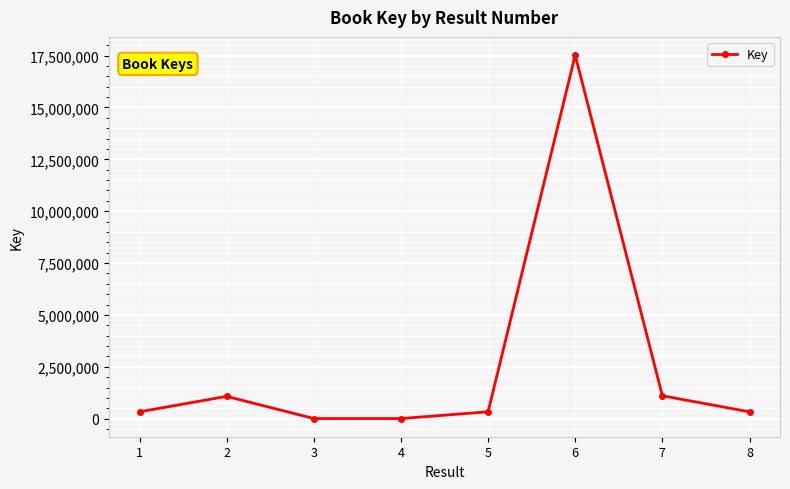

What is the change in value from 1 to 8?

-807